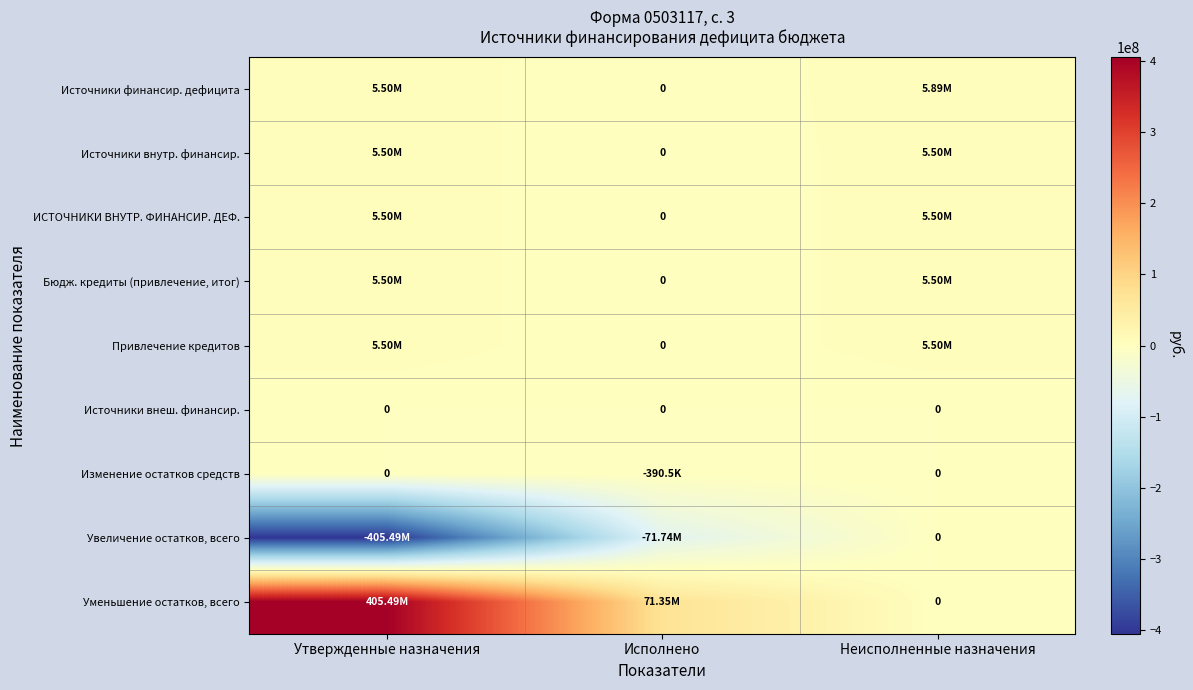

What is the greatest value displayed?

405491771.0